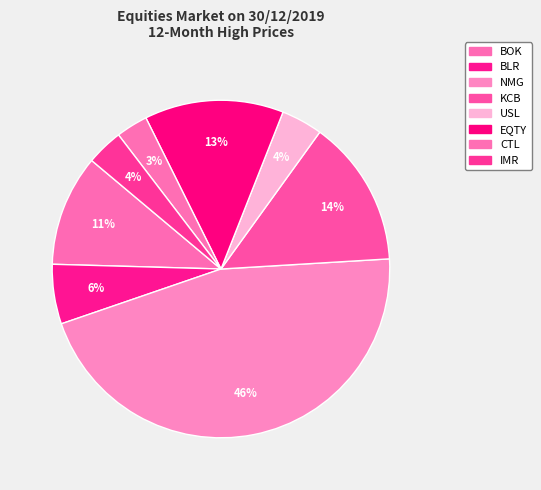

What is the change in value from KCB to USL?

-266